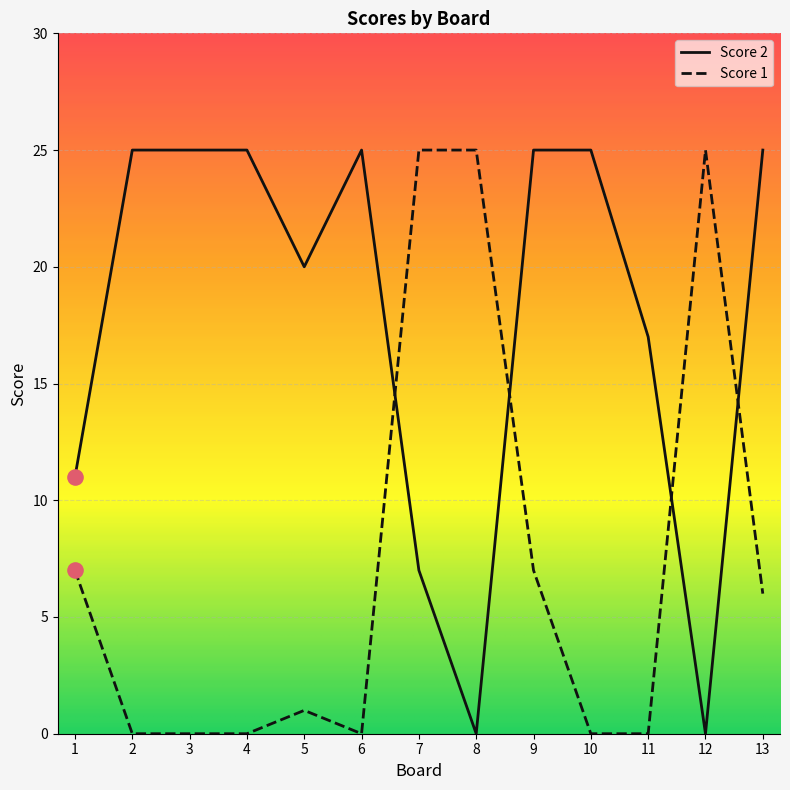

Is the value of Score 1 at 13 greater than the value of Score 2 at 4?

No